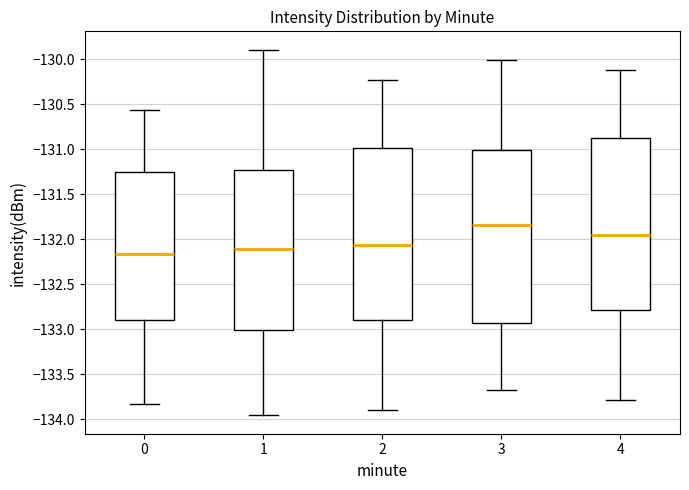

Reading left to right, read every box against the y-axis: the position of its median line, the range the box covers, and the ends of its whiskers. The values are not printed on the chart, so give them approximately, as read against the axis.

0: median -132.15, box -132.90 to -131.25, whiskers -133.85 to -130.55
1: median -132.10, box -133.00 to -131.25, whiskers -133.95 to -129.90
2: median -132.05, box -132.90 to -131.00, whiskers -133.90 to -130.25
3: median -131.85, box -132.95 to -131.00, whiskers -133.70 to -130.00
4: median -131.95, box -132.80 to -130.85, whiskers -133.80 to -130.10